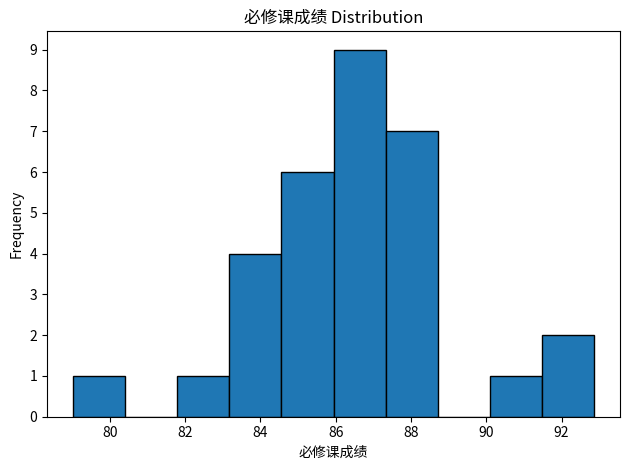

Reading left to right, transcribe this chart: for each bar, give the range it covers on the x-axis and its height. Neither the bar edges nor the heights are printed on the chart, so give them approximately, as read against the axes.

79.0 to 80.4: 1
80.4 to 81.8: 0
81.8 to 83.2: 1
83.2 to 84.6: 4
84.6 to 86.0: 6
86.0 to 87.4: 9
87.4 to 88.8: 7
88.8 to 90.0: 0
90.0 to 91.4: 1
91.4 to 92.8: 2